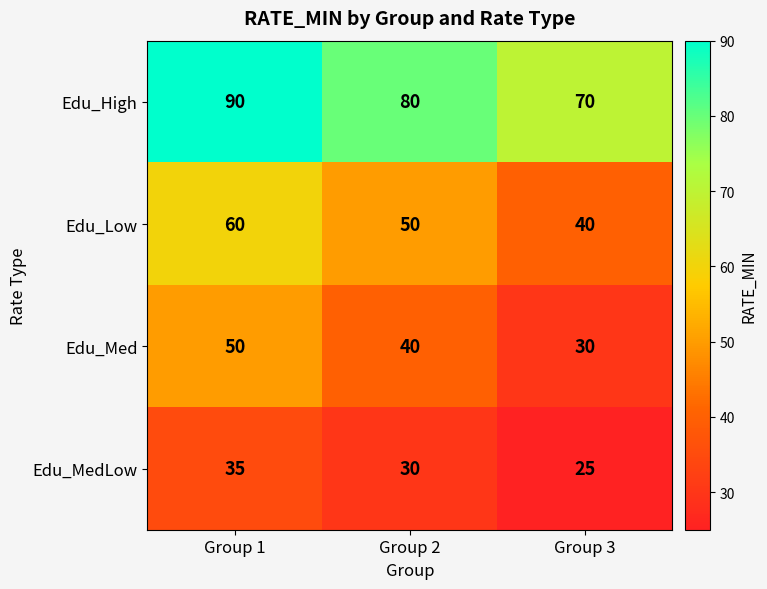

The value of Edu_MedLow at Group 3 is 25. True or false?

True